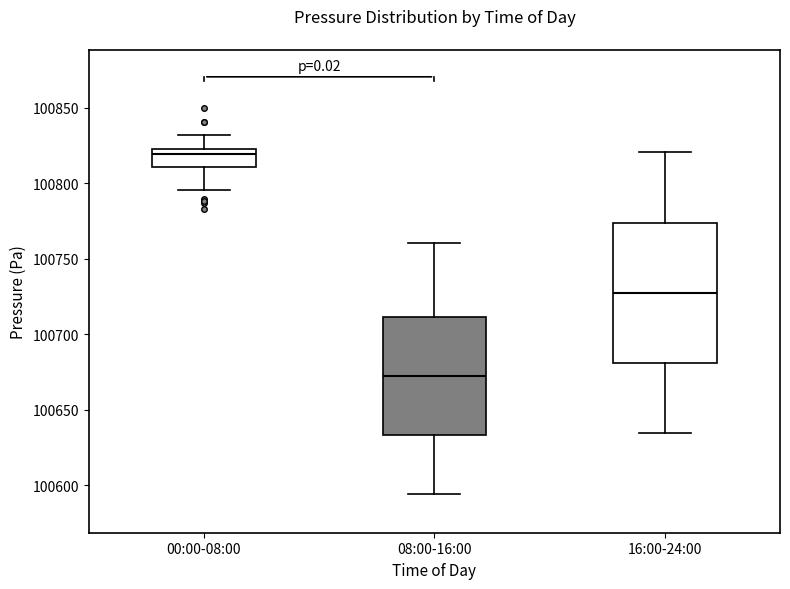

Reading left to right, transcribe this box plot: for each box, give where its median line is, the range the box spans, and where its two whiskers end, as read against the y-axis. The values are not printed on the chart, so give them approximately, as read against the axis.

00:00-08:00: median 100820, box 100810 to 100825, whiskers 100795 to 100830
08:00-16:00: median 100670, box 100635 to 100710, whiskers 100595 to 100760
16:00-24:00: median 100725, box 100680 to 100775, whiskers 100635 to 100820